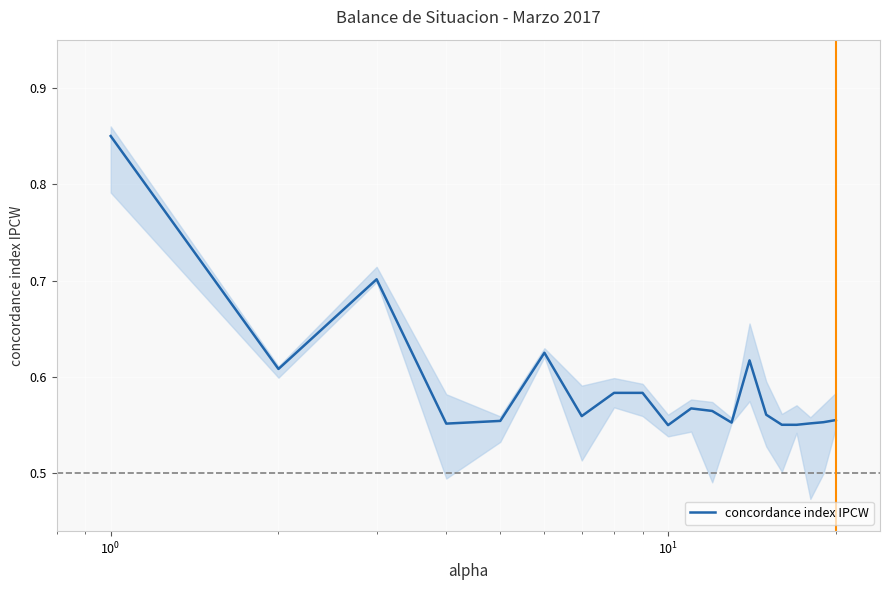

Where is the first local maximum?

$\mathdefault{10^{0}}$